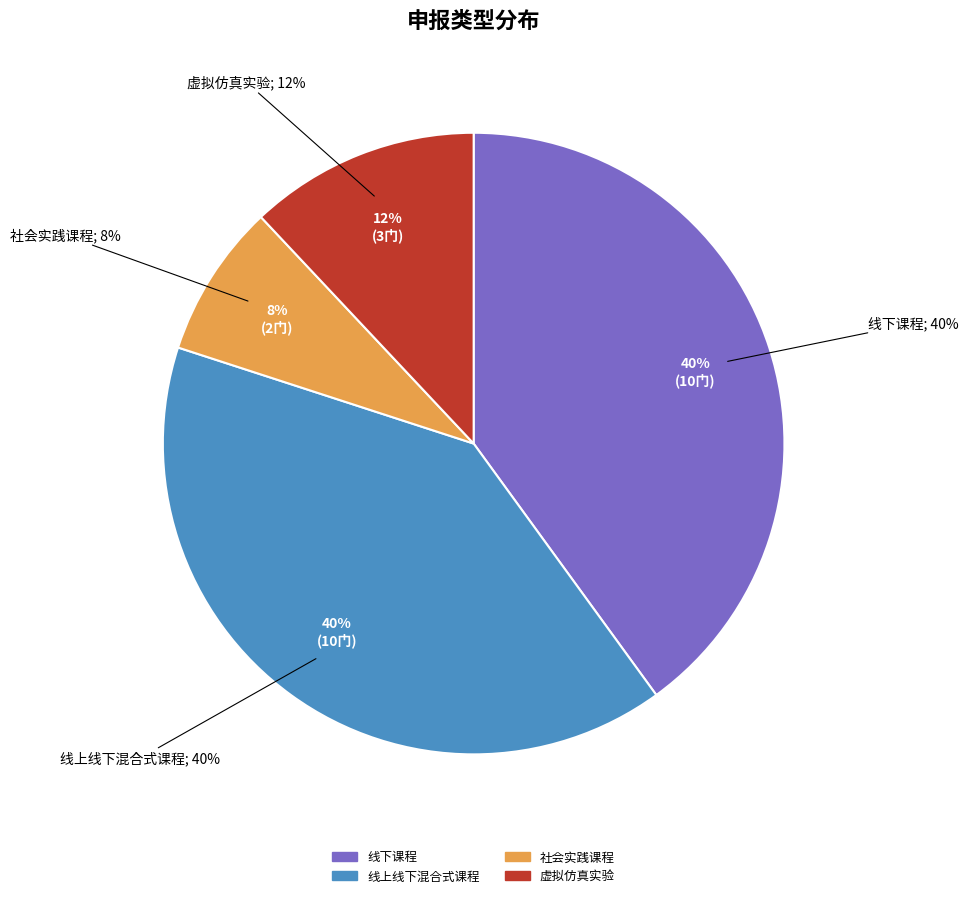

Rank the categories by value from highest to lowest.

线下课程, 线上线下混合式课程, 虚拟仿真实验, 社会实践课程